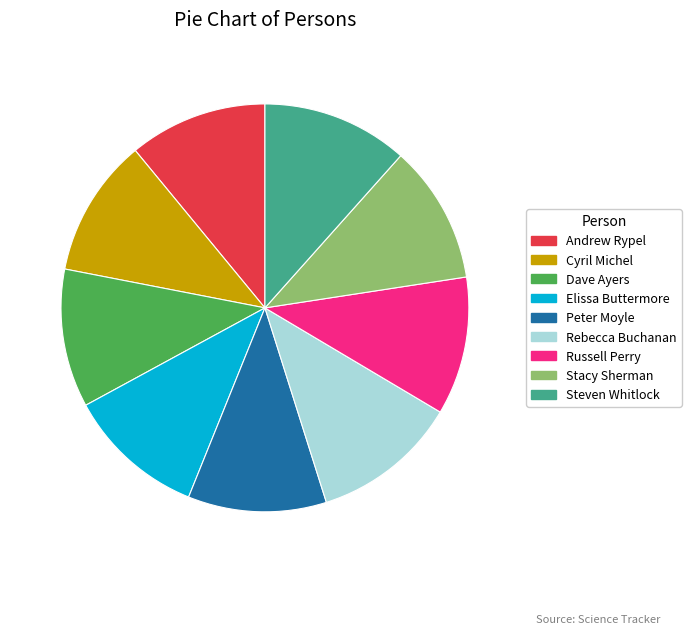

True or false: Elissa Buttermore accounts for 21% of the total.

False